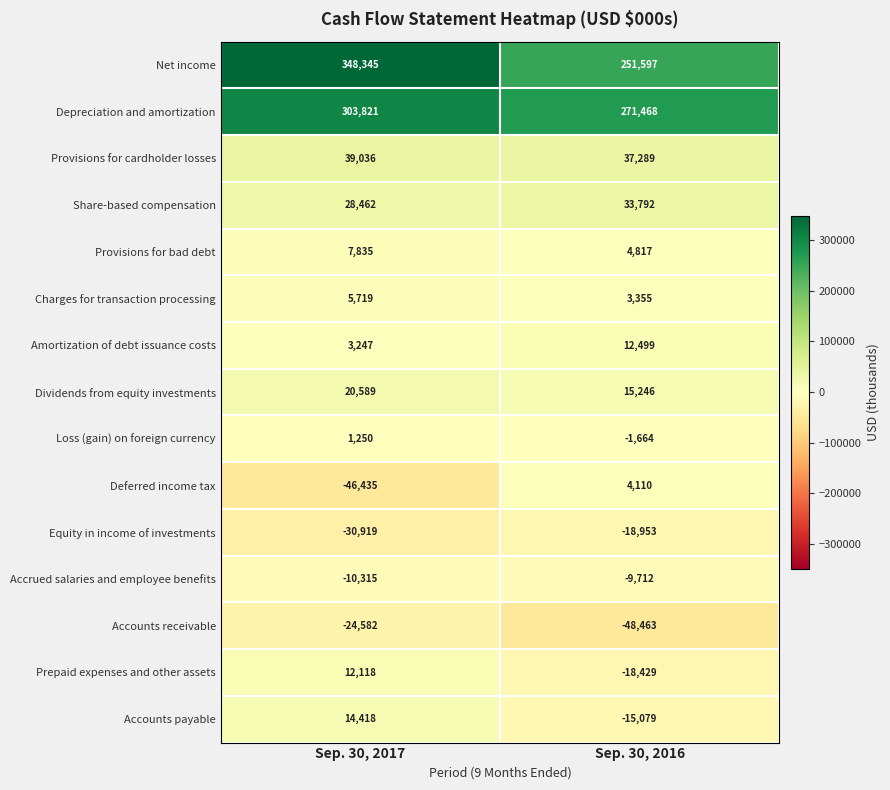

What is the sum of all Depreciation and amortization values?

575289